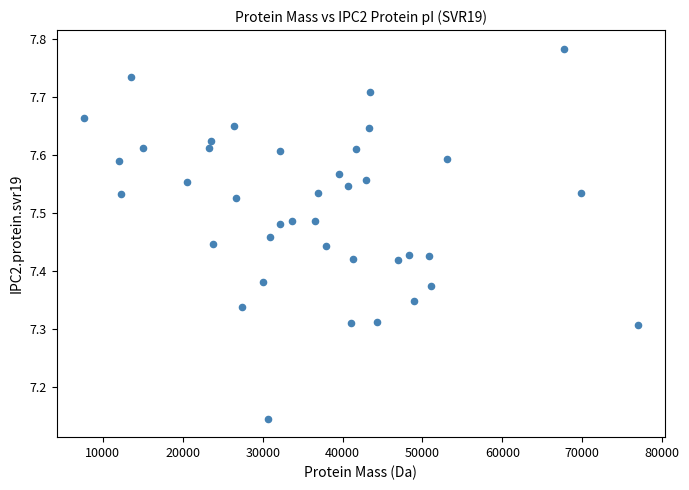

What is the range of Y values (max minus min)?

0.6